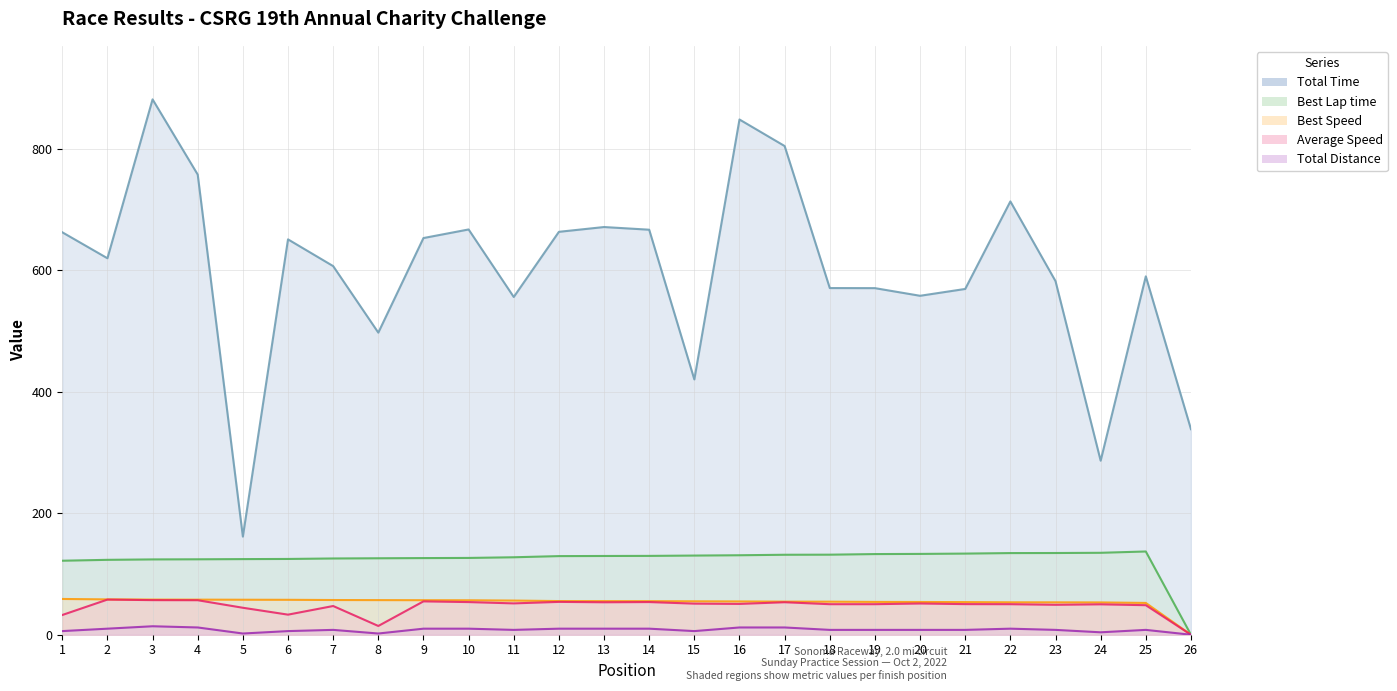

Between 1 and 12, which series saw the biggest shift?

Average Speed